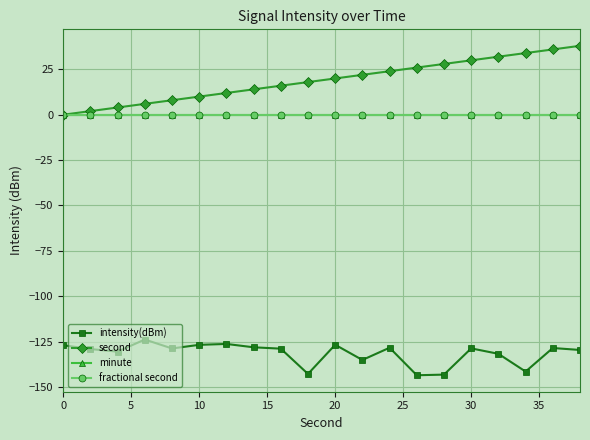

Does the chart have visible grid lines?

Yes